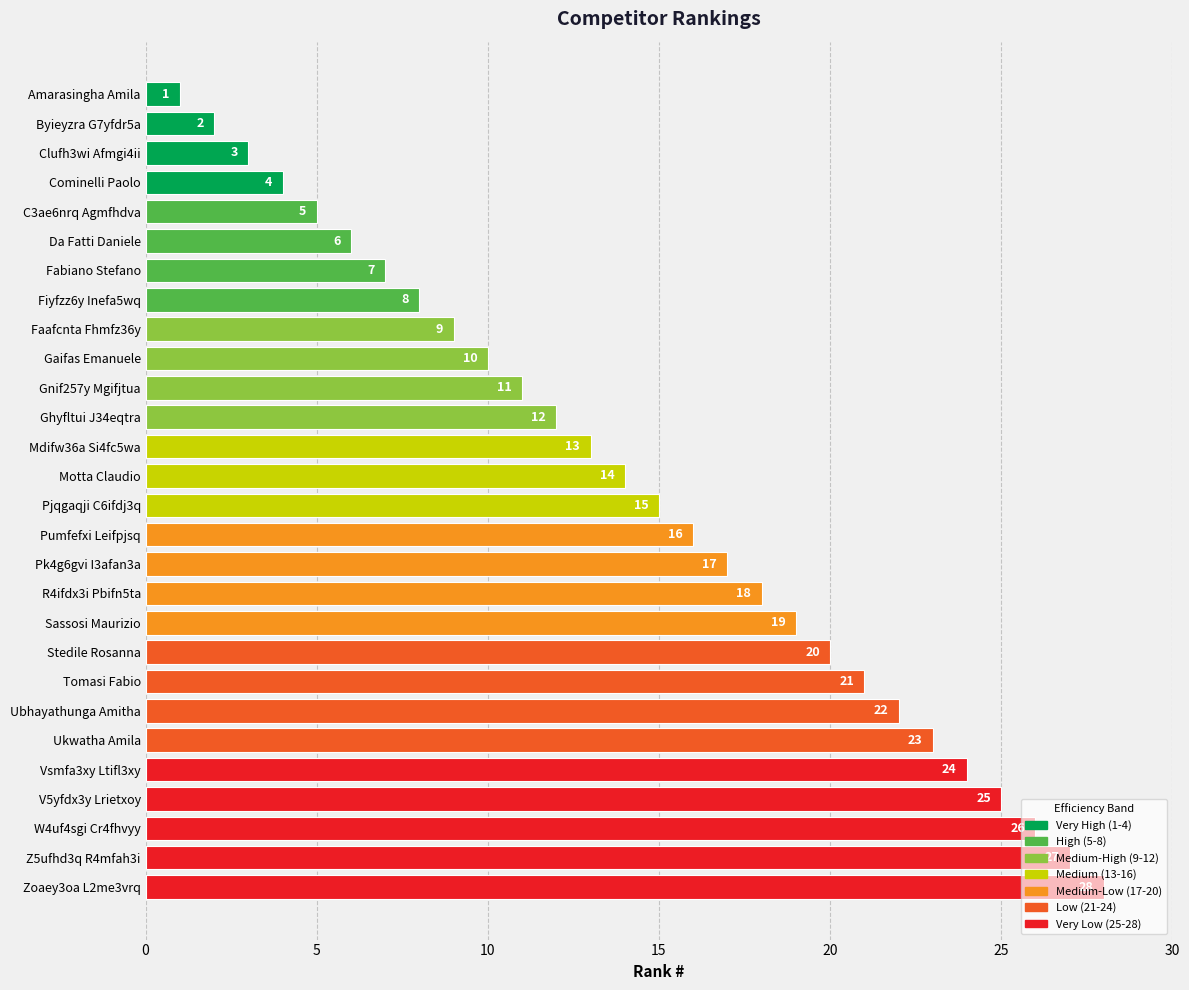

List the labels in order of value, largest first.

Zoaey3oa L2me3vrq, Z5ufhd3q R4mfah3i, W4uf4sgi Cr4fhvyy, V5yfdx3y Lrietxoy, Vsmfa3xy Ltifl3xy, Ukwatha Amila, Ubhayathunga Amitha, Tomasi Fabio, Stedile Rosanna, Sassosi Maurizio, R4ifdx3i Pbifn5ta, Pk4g6gvi I3afan3a, Pumfefxi Leifpjsq, Pjqgaqji C6ifdj3q, Motta Claudio, Mdifw36a Si4fc5wa, Ghyfltui J34eqtra, Gnif257y Mgifjtua, Gaifas Emanuele, Faafcnta Fhmfz36y, Fiyfzz6y Inefa5wq, Fabiano Stefano, Da Fatti Daniele, C3ae6nrq Agmfhdva, Cominelli Paolo, Clufh3wi Afmgi4ii, Byieyzra G7yfdr5a, Amarasingha Amila